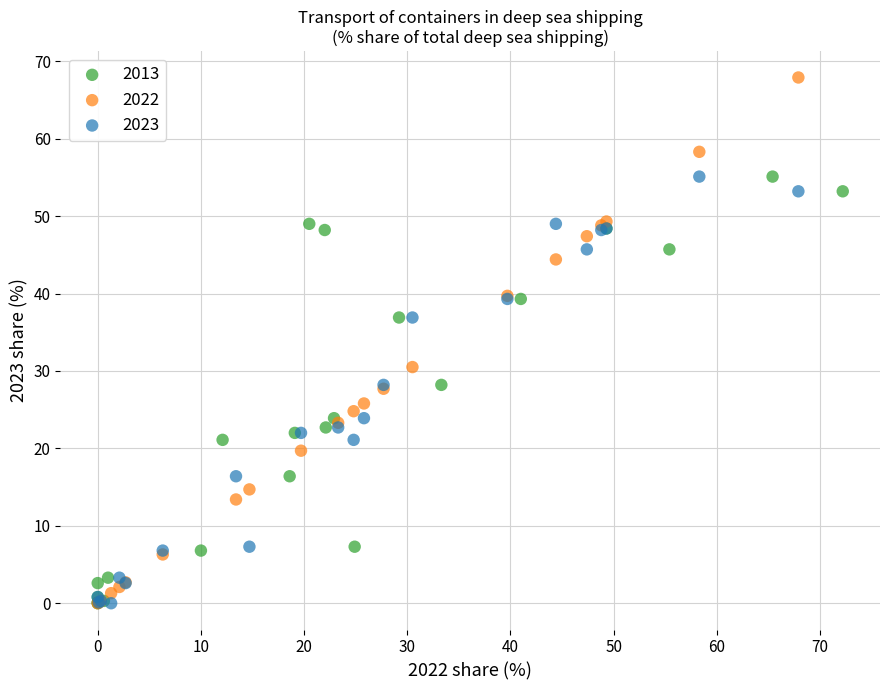

Which series contains the highest Y value?

2022